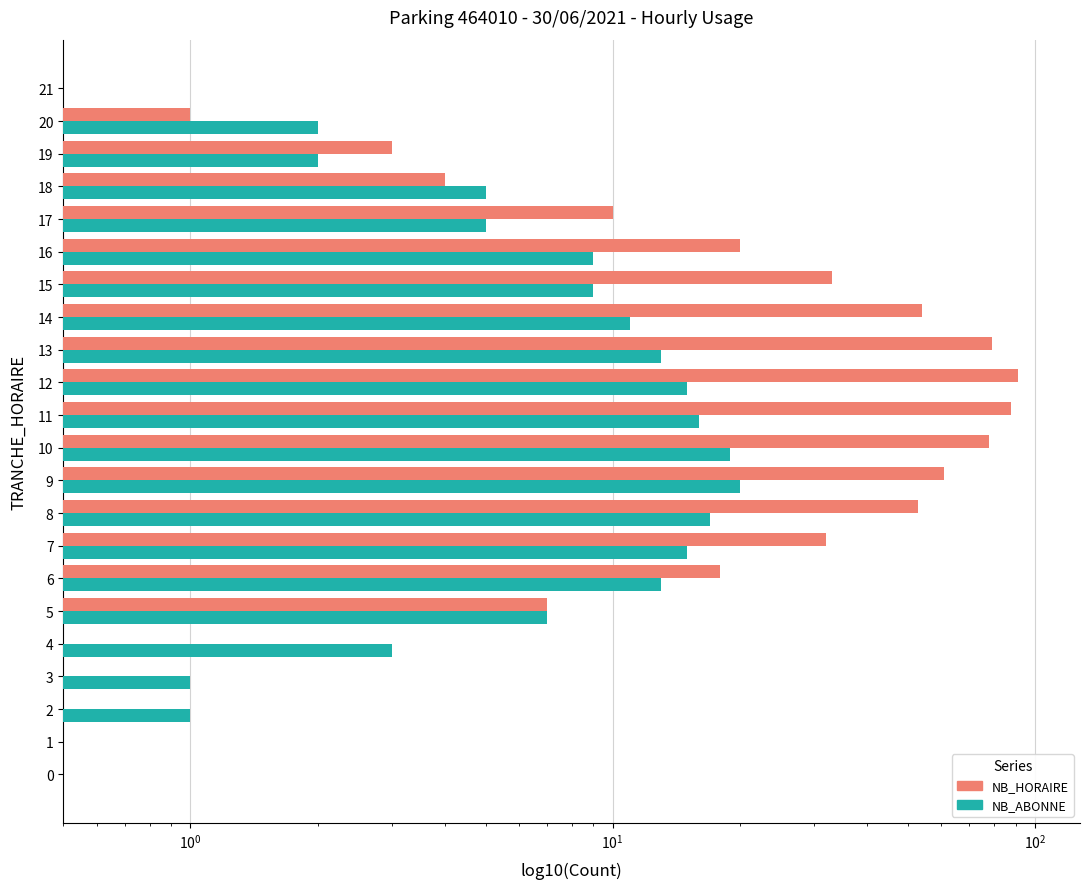

List the series in order of their overall mean, lowest first.

NB_ABONNE, NB_HORAIRE